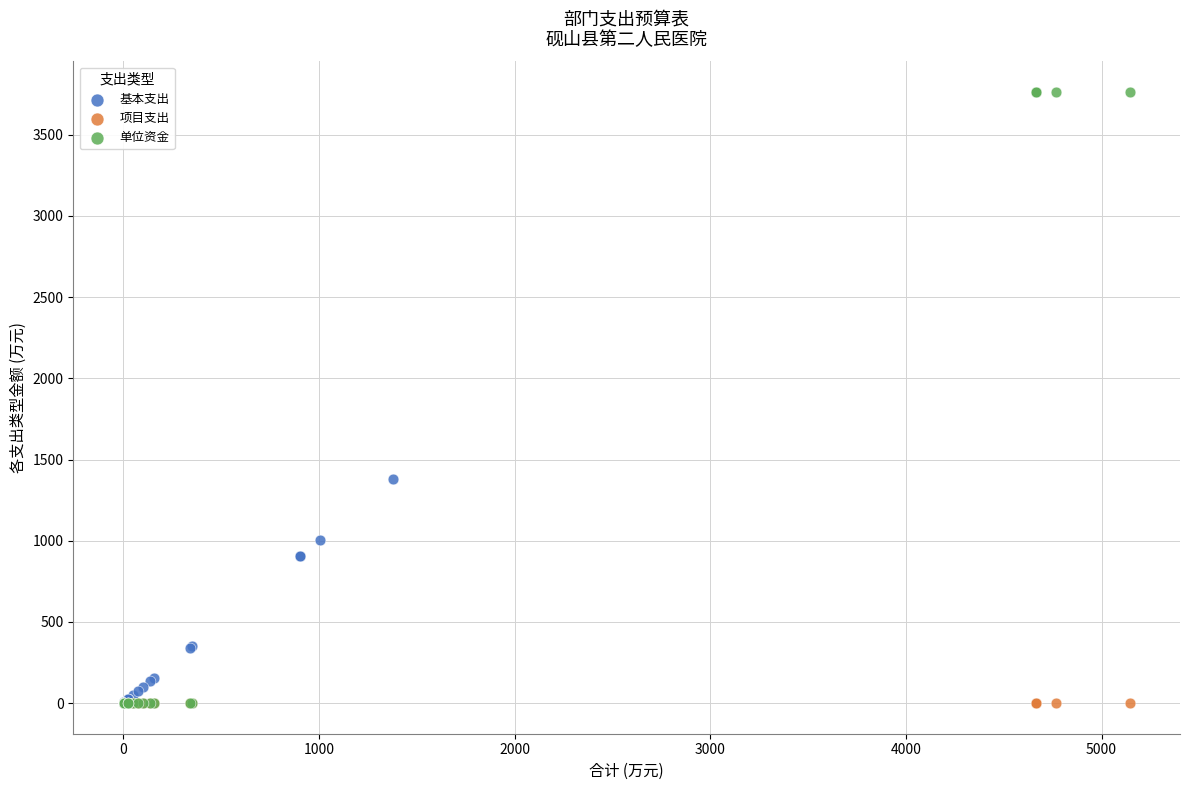

Which series has the widest spread of Y values?

单位资金